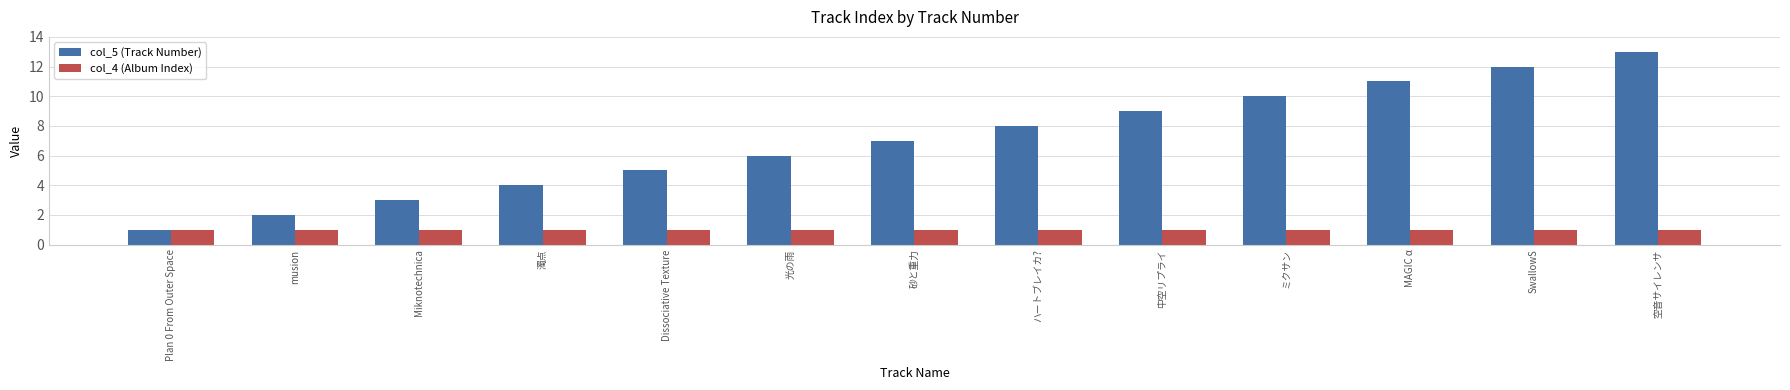

Reading right to left, list all the values displayed in this chart.

col_5 (Track Number): 13	12	11	10	9	8	7	6	5	4	3	2	1
col_4 (Album Index): 1	1	1	1	1	1	1	1	1	1	1	1	1